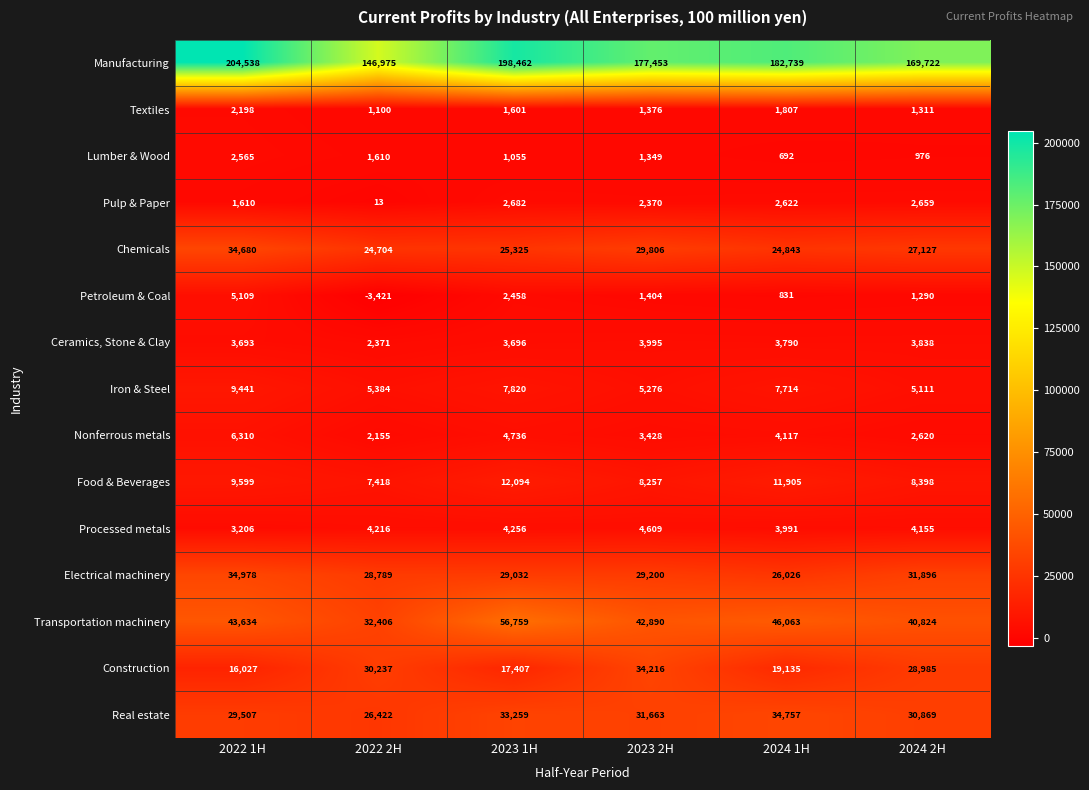

Rank the series at 2022 2H from lowest to highest value.

Petroleum & Coal, Pulp & Paper, Textiles, Lumber & Wood, Nonferrous metals, Ceramics, Stone & Clay, Processed metals, Iron & Steel, Food & Beverages, Chemicals, Real estate, Electrical machinery, Construction, Transportation machinery, Manufacturing